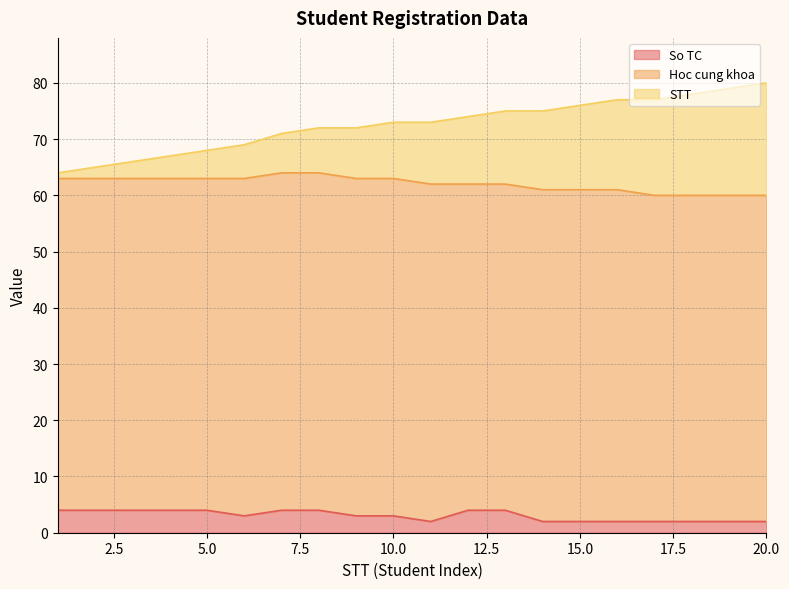

True or false: So TC and STT intersect in this chart.

False